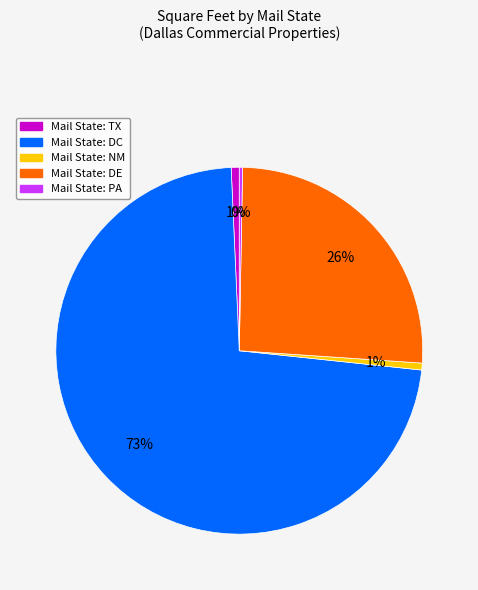

To the nearest percent, what is the difference between the largest and smallest slice percentages?

72%